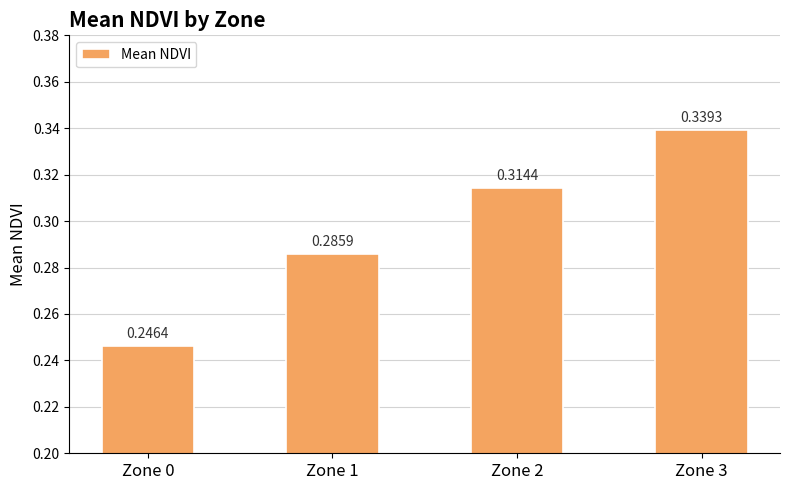

At which category does the chart reach its minimum across all series?

Zone 0